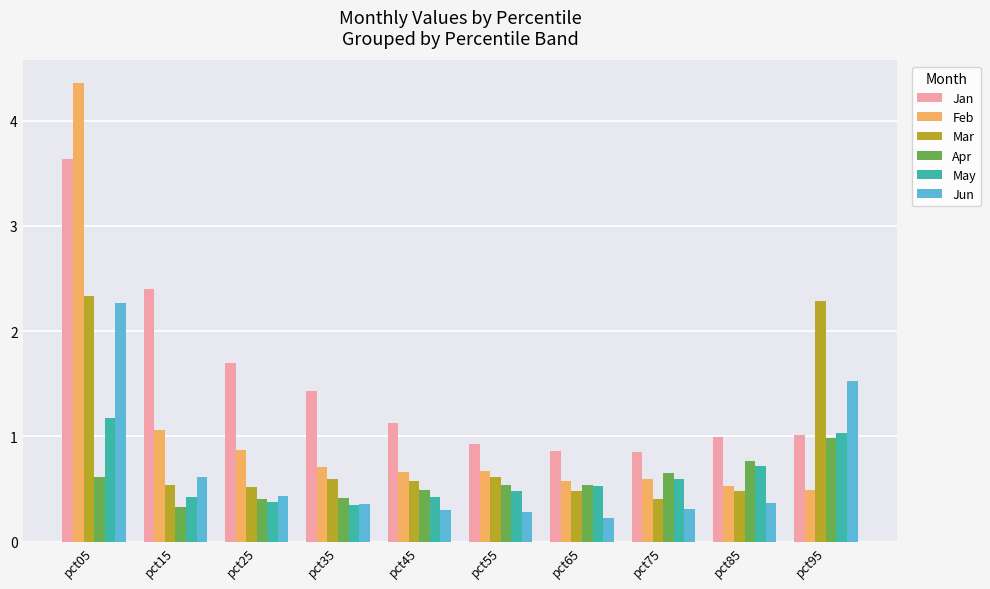

The value of Jun at pct15 is 0.6. True or false?

True